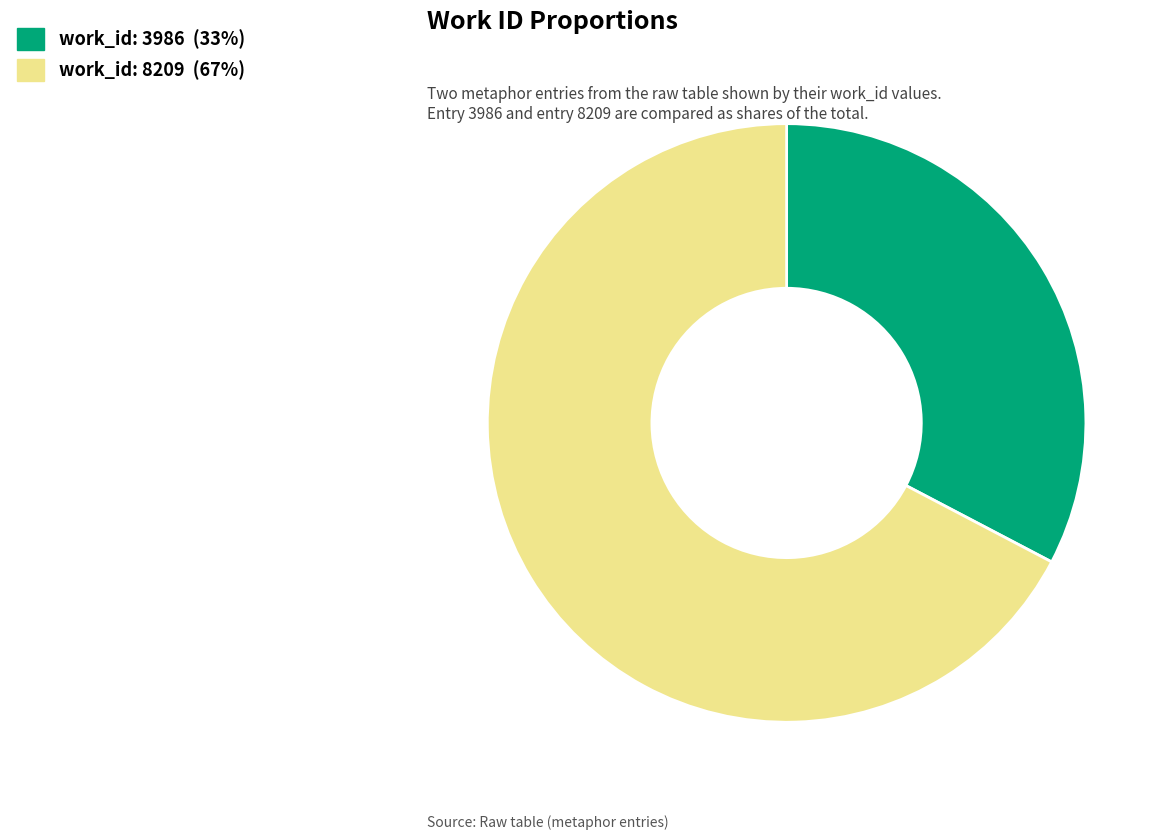

Do work_id: 3986 and work_id: 8209 together represent more than half of the pie?

Yes